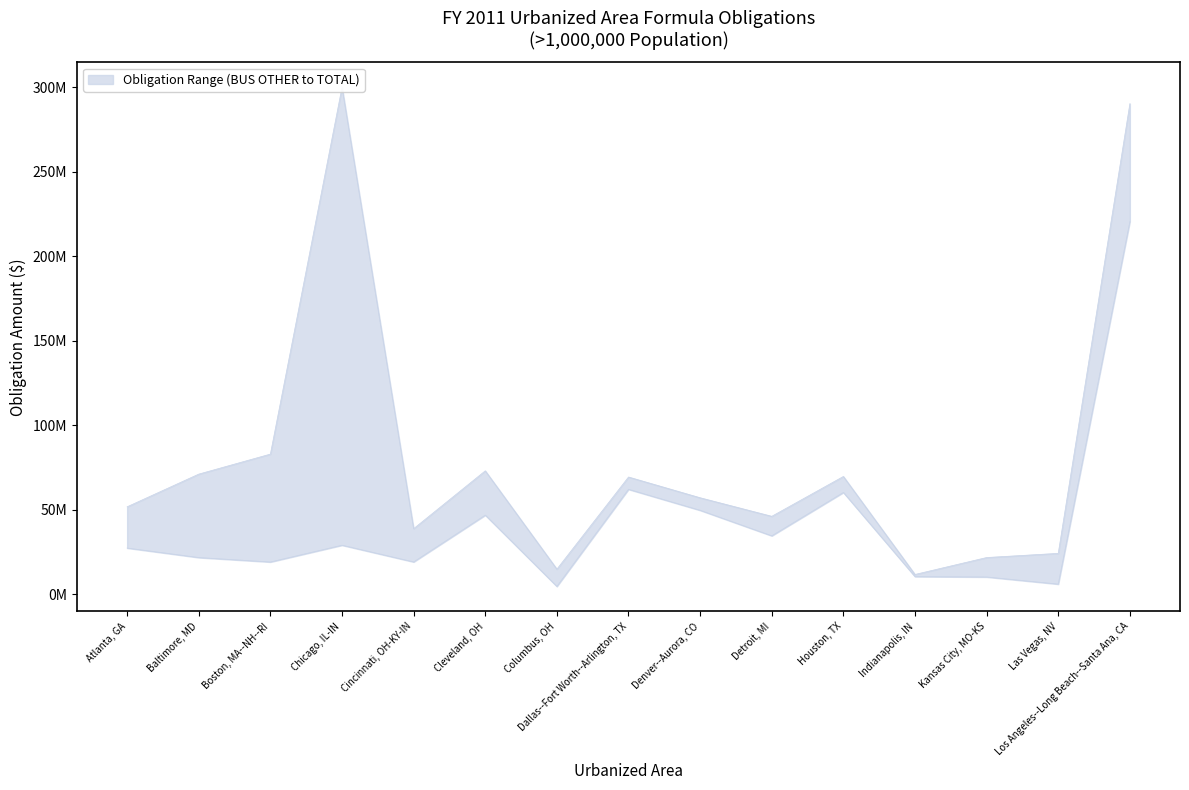

True or false: BUS TOTAL and BUS FACILITY cross at least once.

False